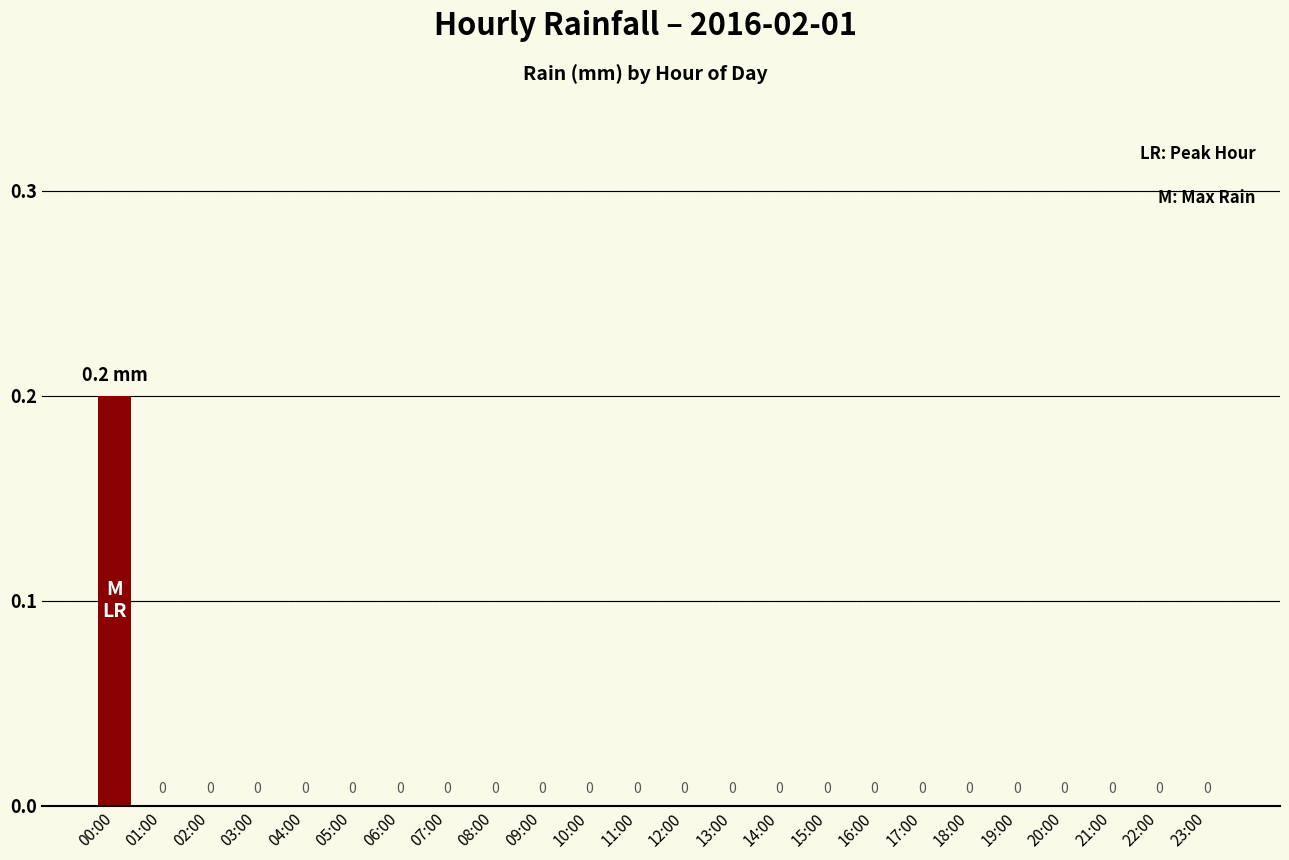

How many values are between 0 and 1?

24